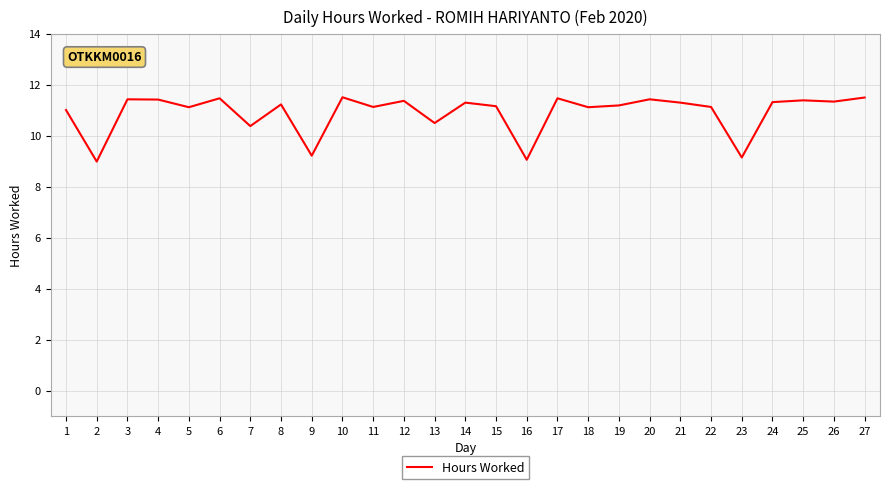

What is the difference between the maximum and minimum values?

2.5